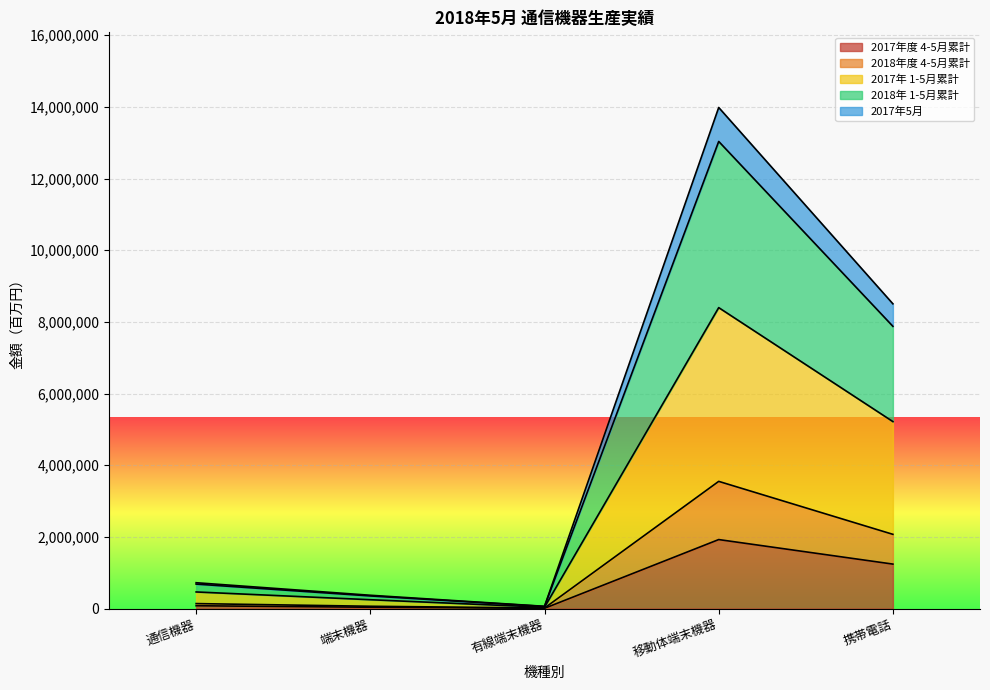

True or false: 2018年 1-5月累計 and 2017年5月 cross at least once.

False